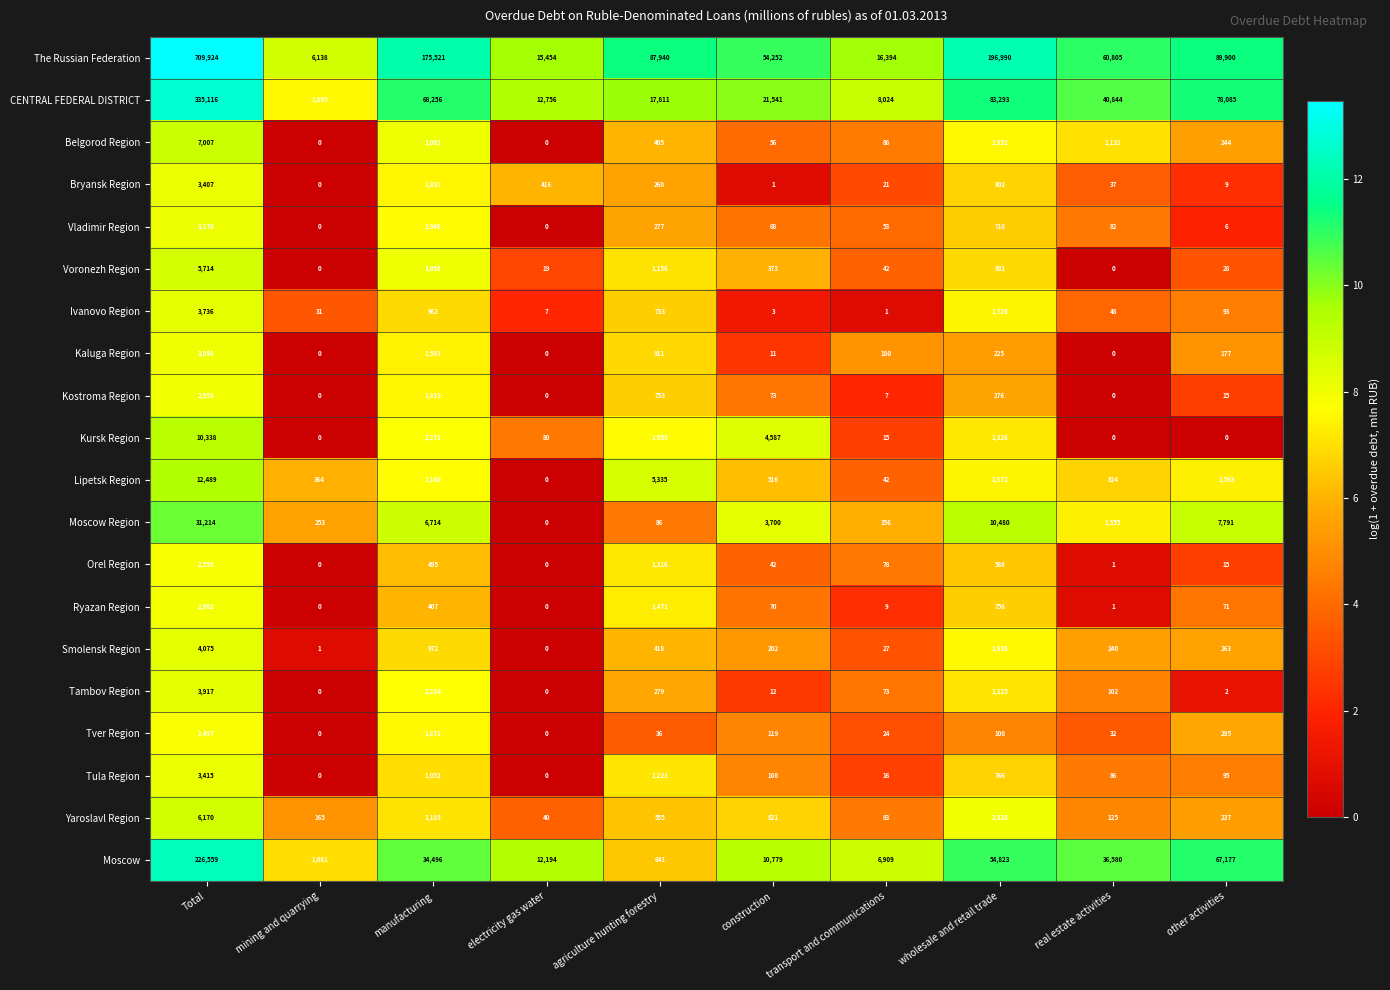

Which series has the largest range (max minus min)?

The Russian Federation